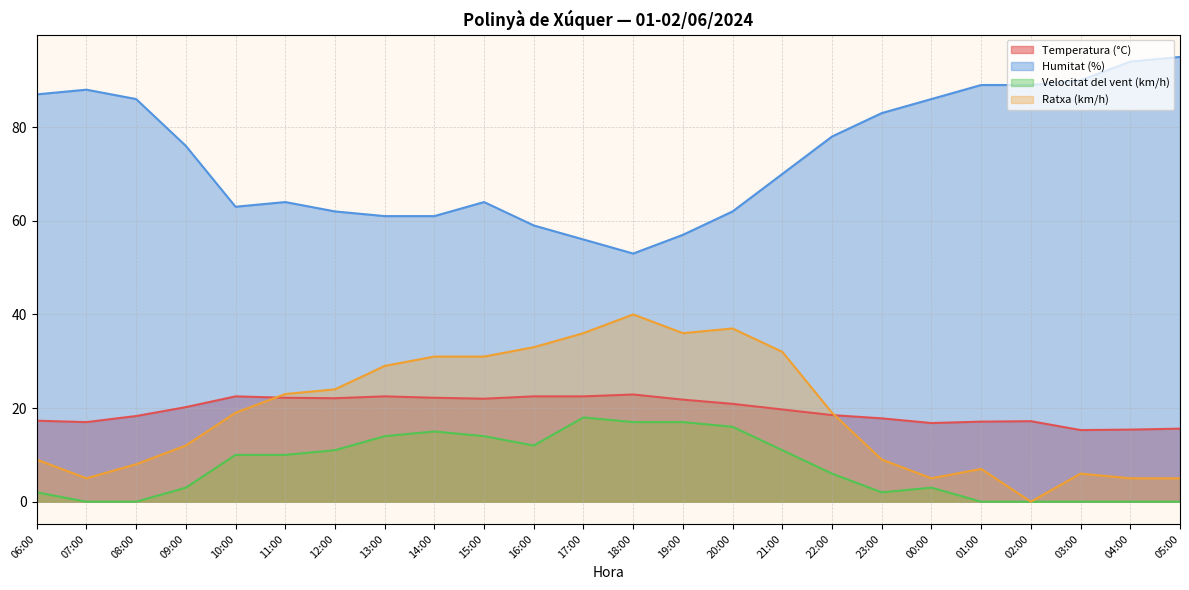

What are all the series names shown in the legend?

Temperatura (°C), Humitat (%), Velocitat del vent (km/h), Ratxa (km/h)